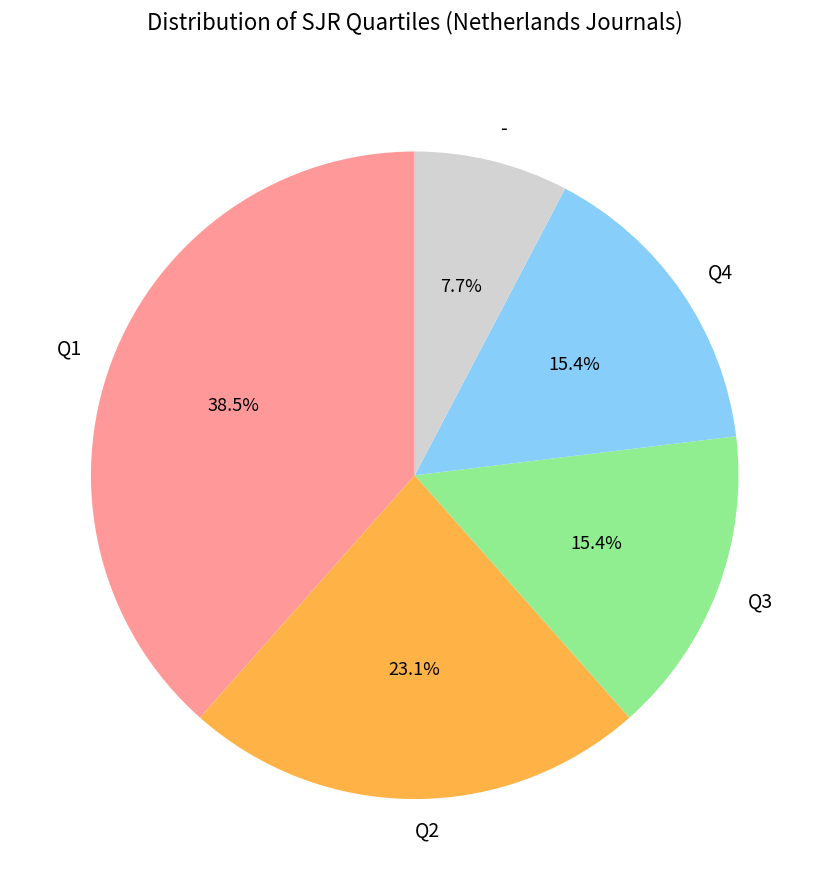

Approximately how many times larger is the value at Q3 compared to Q1?

0.4